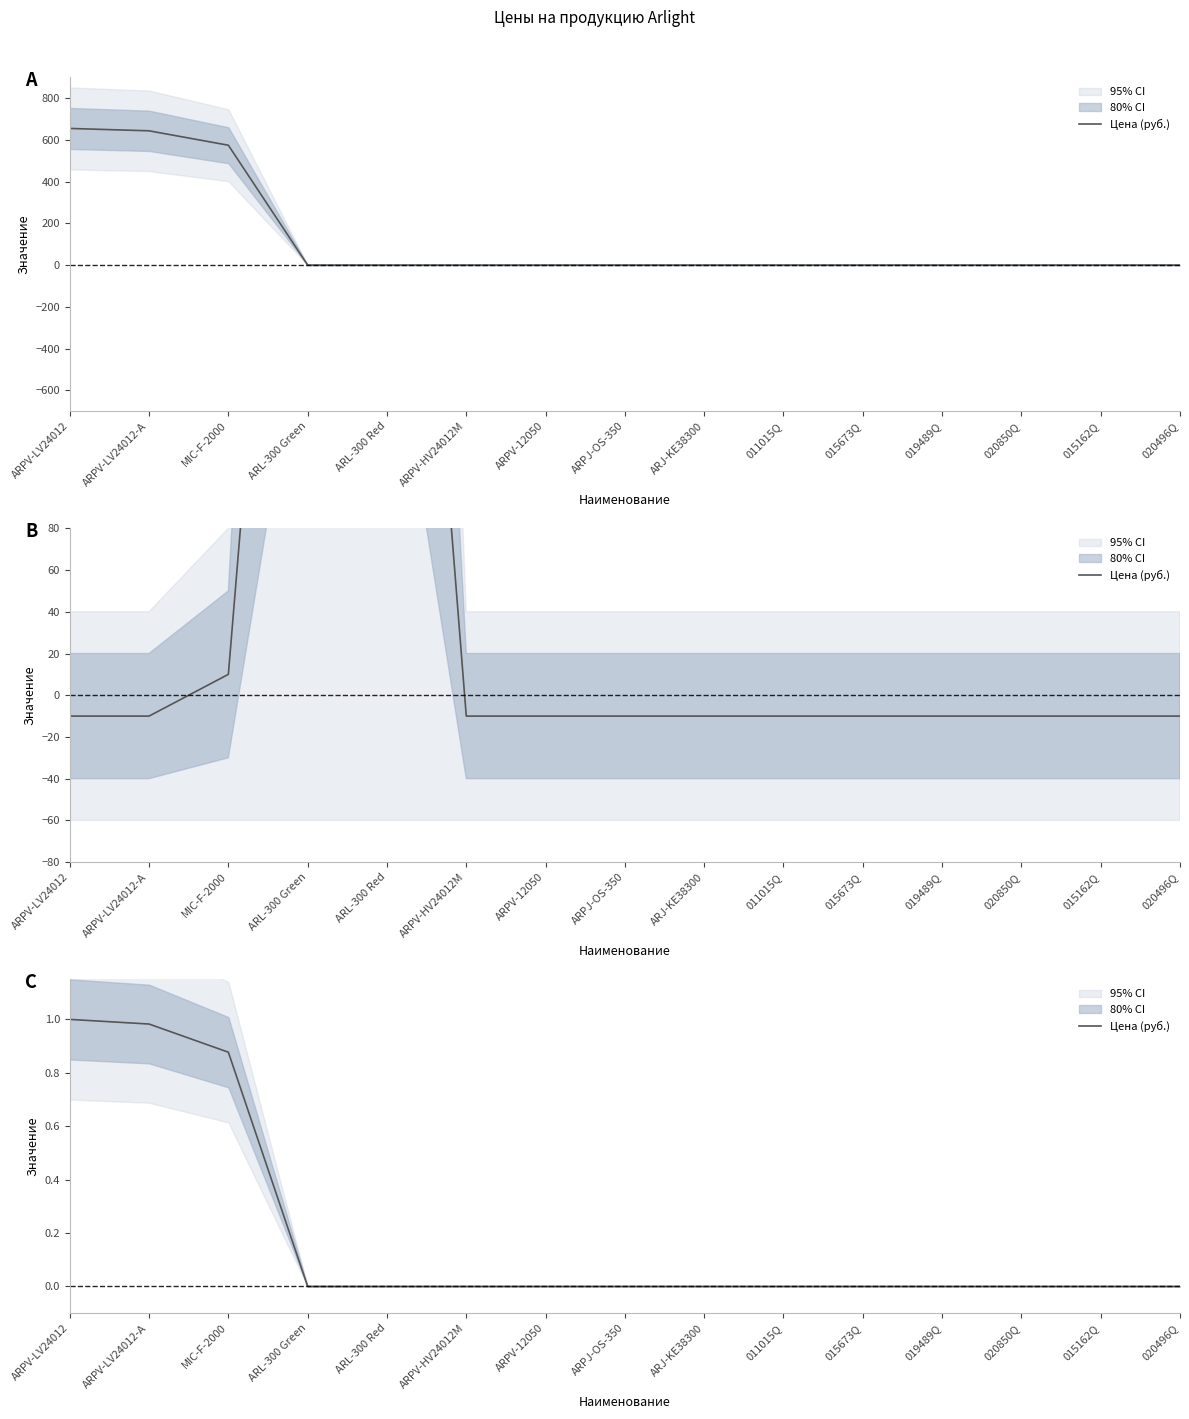

Which label corresponds to the smallest value in the chart?

ARL-300 Green